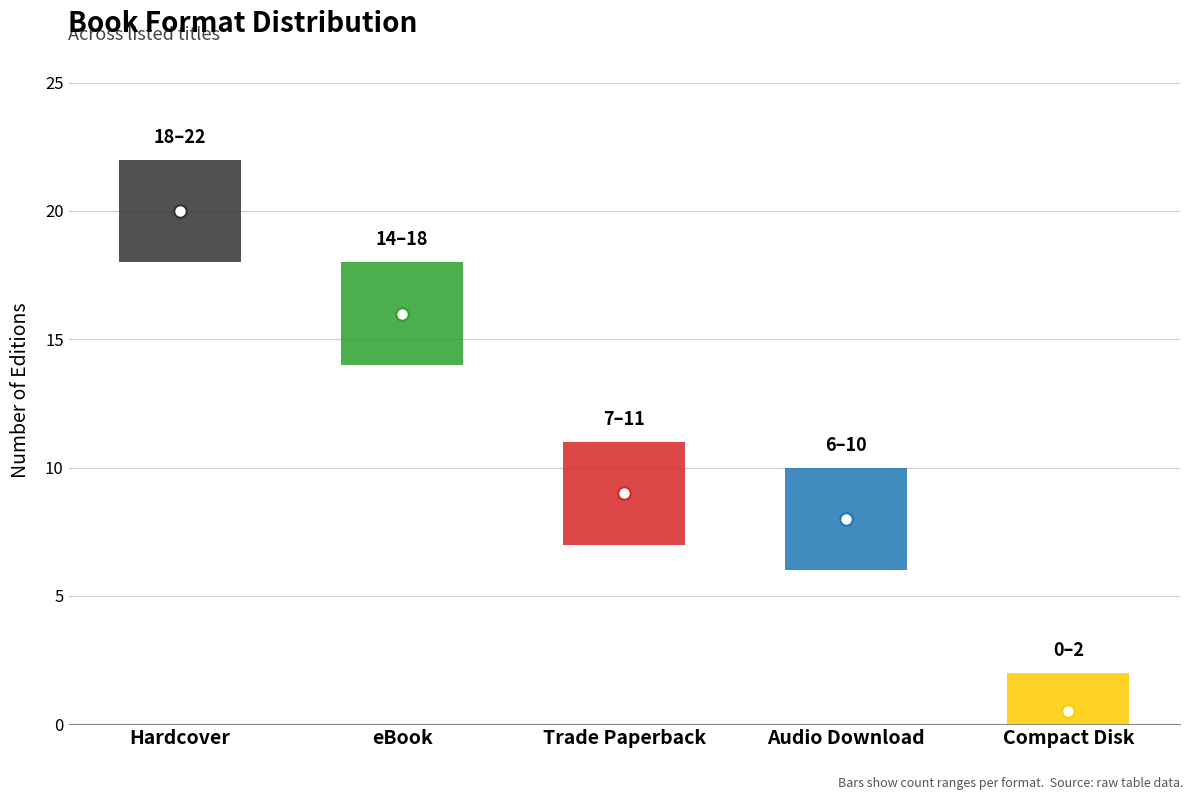

Reading right to left, transcribe all the data shown in this chart.

1	8	9	16	20